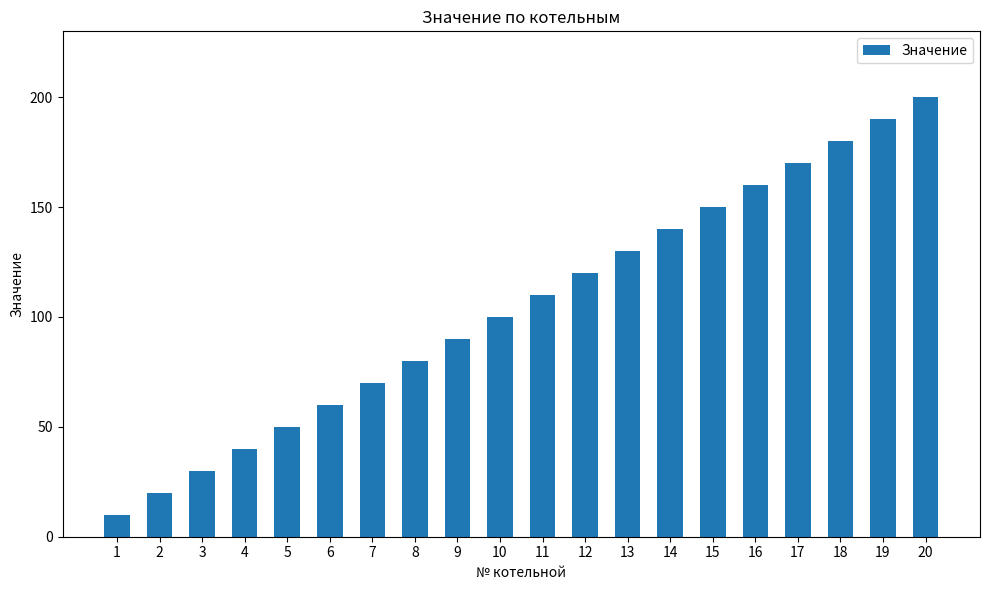

Rank the categories by value from highest to lowest.

20, 19, 18, 17, 16, 15, 14, 13, 12, 11, 10, 9, 8, 7, 6, 5, 4, 3, 2, 1